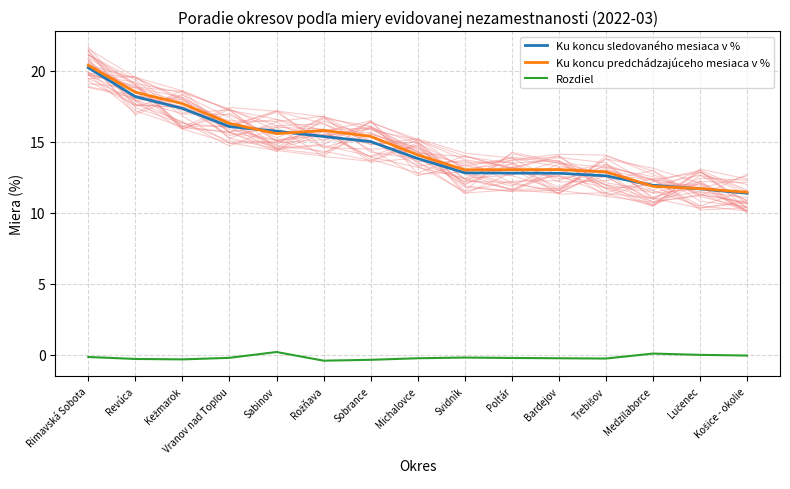

Reading left to right, list all the values displayed in this chart.

Ku koncu sledovaného mesiaca v %: Rimavská Sobota=20.2	Revúca=18.2	Kežmarok=17.4	Vranov nad Topľou=16.1	Sabinov=15.8	Rožňava=15.4	Sobrance=15.0	Michalovce=13.8	Svidník=12.8	Poltár=12.8	Bardejov=12.8	Trebišov=12.6	Medzilaborce=11.9	Lučenec=11.7	Košice - okolie=11.4
Ku koncu predchádzajúceho mesiaca v %: Rimavská Sobota=20.4	Revúca=18.5	Kežmarok=17.7	Vranov nad Topľou=16.3	Sabinov=15.6	Rožňava=15.8	Sobrance=15.4	Michalovce=14.1	Svidník=13.0	Poltár=13.0	Bardejov=13.0	Trebišov=12.9	Medzilaborce=11.9	Lučenec=11.7	Košice - okolie=11.4
Rozdiel: Rimavská Sobota=-0.2	Revúca=-0.3	Kežmarok=-0.3	Vranov nad Topľou=-0.2	Sabinov=0.2	Rožňava=-0.4	Sobrance=-0.4	Michalovce=-0.3	Svidník=-0.2	Poltár=-0.2	Bardejov=-0.3	Trebišov=-0.3	Medzilaborce=0.1	Lučenec=-0.0	Košice - okolie=-0.1